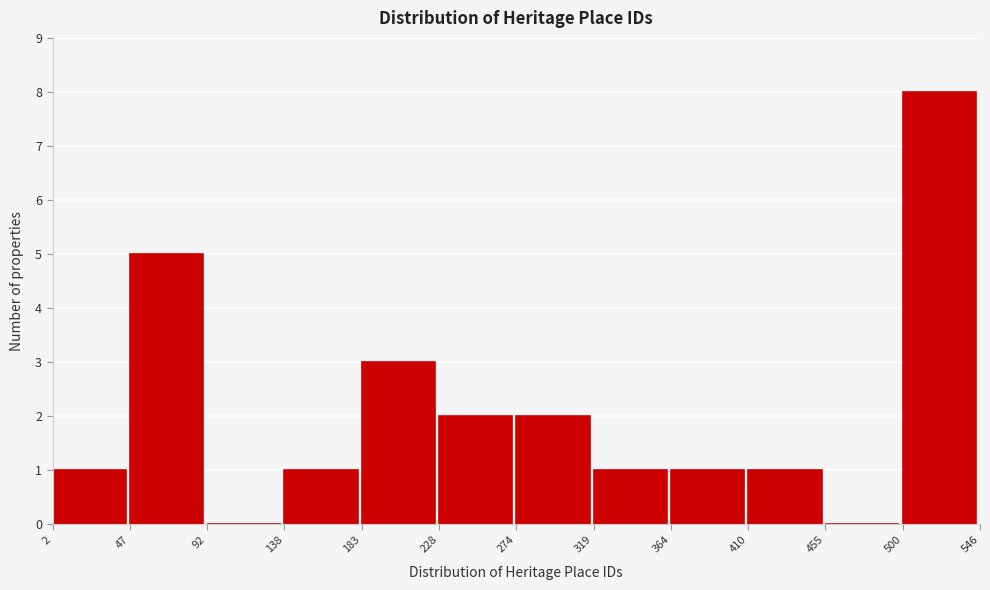

Reading left to right, transcribe this chart: for each bar, give the range it covers on the x-axis and its height. The values are not printed on the chart, so give them approximately, as read against the axis.

2 to 47: 1
47 to 92: 5
92 to 138: 0
138 to 183: 1
183 to 228: 3
228 to 274: 2
274 to 319: 2
319 to 364: 1
364 to 410: 1
410 to 455: 1
455 to 500: 0
500 to 546: 8